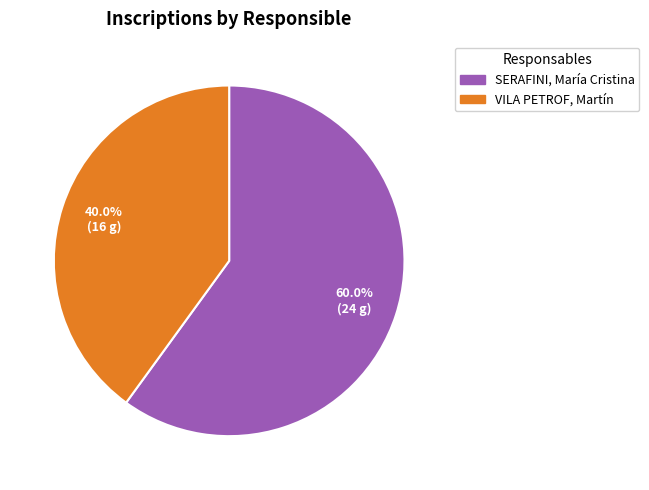

To the nearest percent, what percentage of the pie is VILA PETROF, Martín?

40%